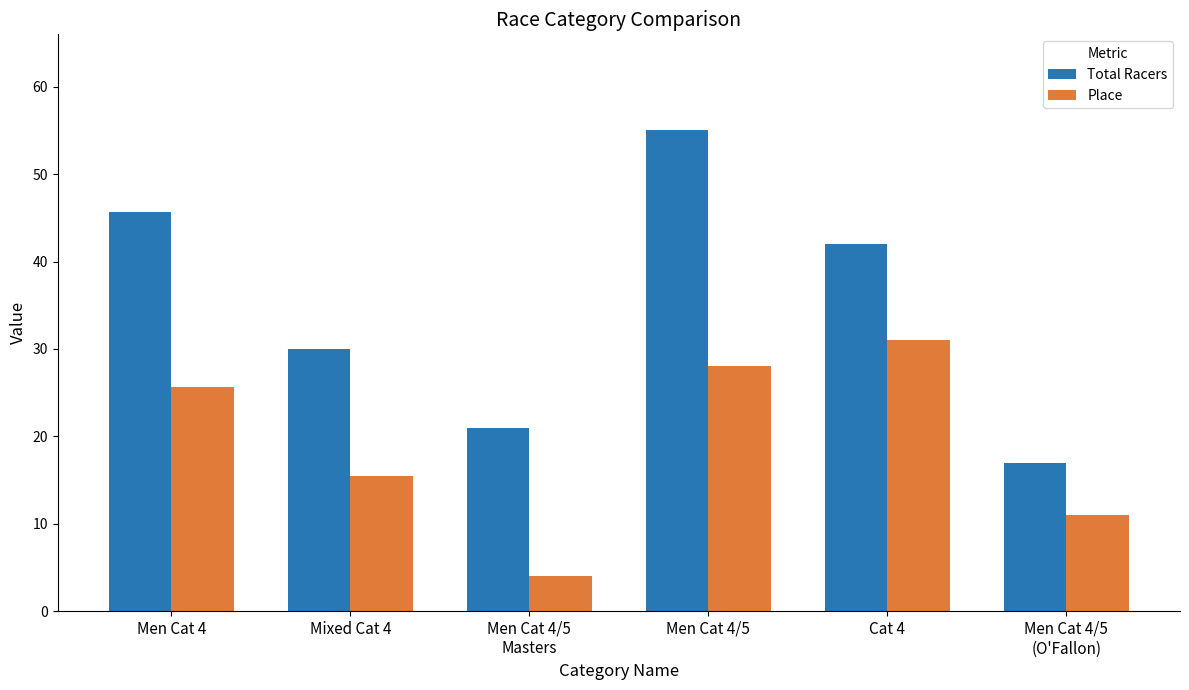

The value of Place at Cat 4 is 31.0. True or false?

True